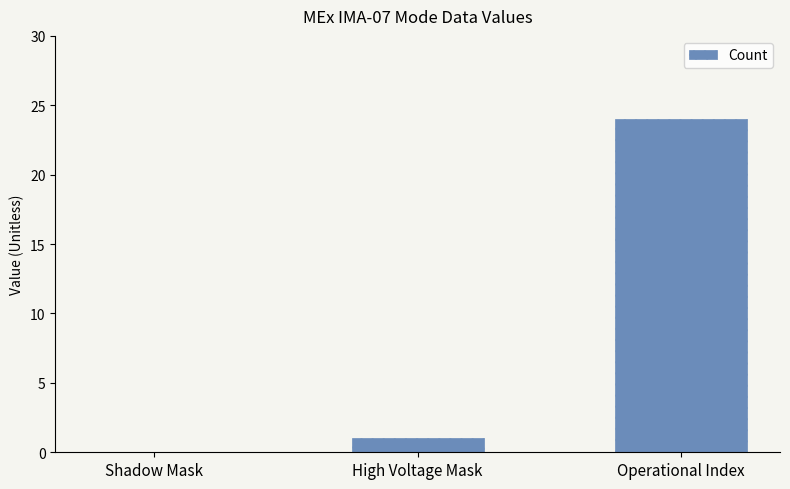

What is the maximum value shown in the chart?

24